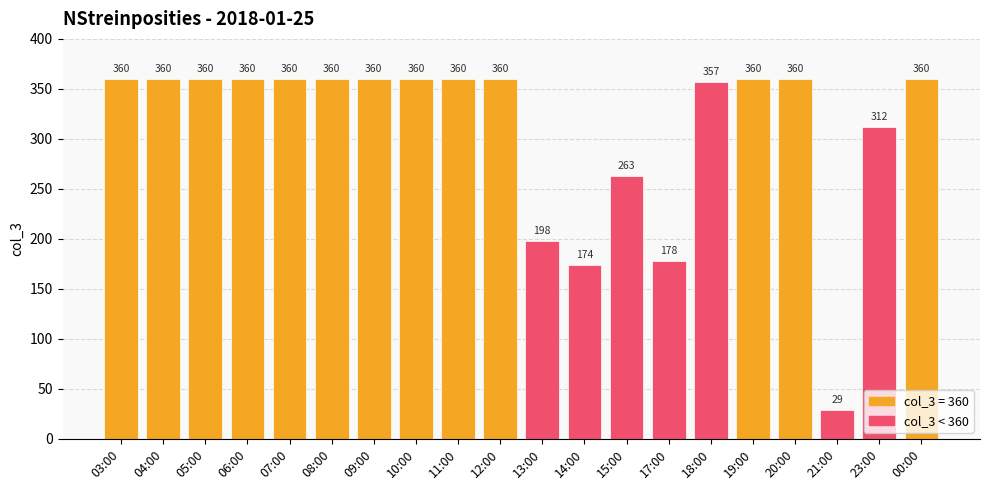

Reading left to right, transcribe all the data shown in this chart.

03:00=360	04:00=360	05:00=360	06:00=360	07:00=360	08:00=360	09:00=360	10:00=360	11:00=360	12:00=360	13:00=198	14:00=174	15:00=263	17:00=178	18:00=357	19:00=360	20:00=360	21:00=29	23:00=312	00:00=360